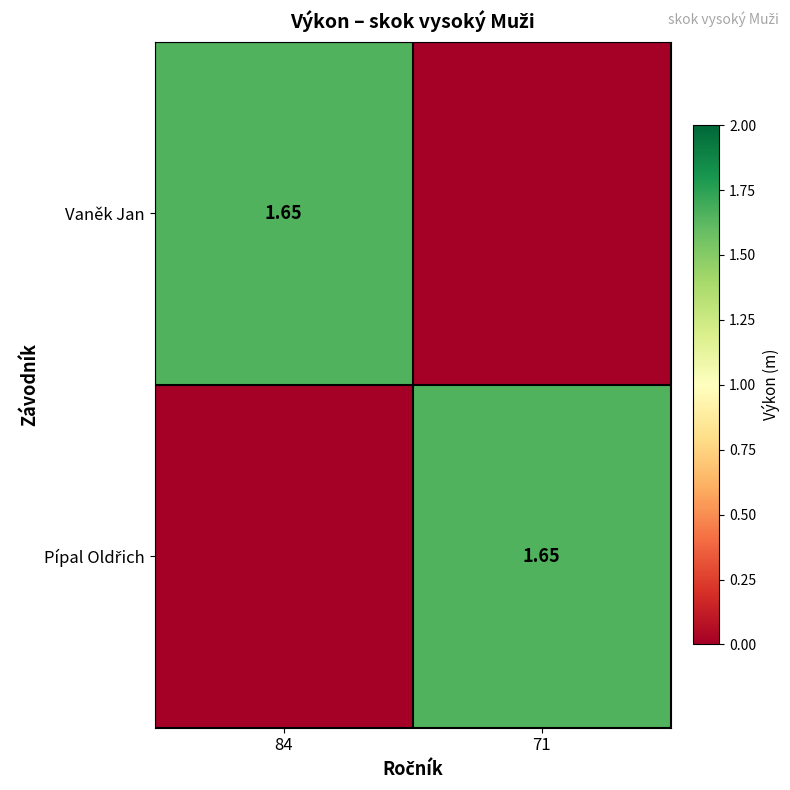

What is the sum of all Pípal Oldřich values?

1.6